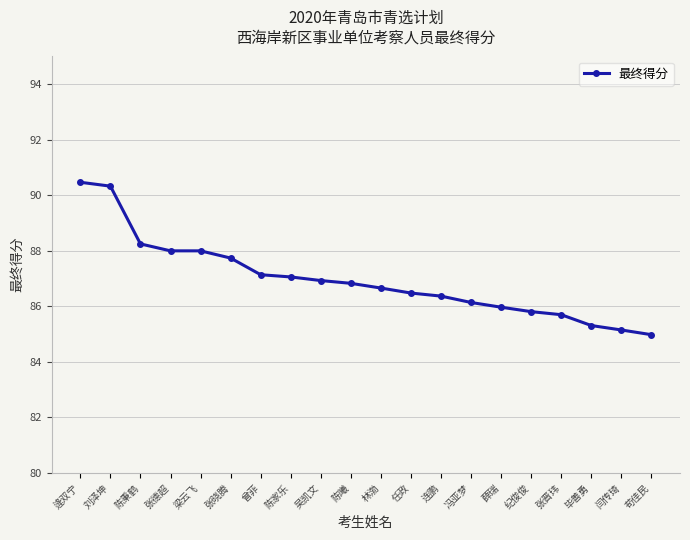

What position from the left is 逄双宁?

1